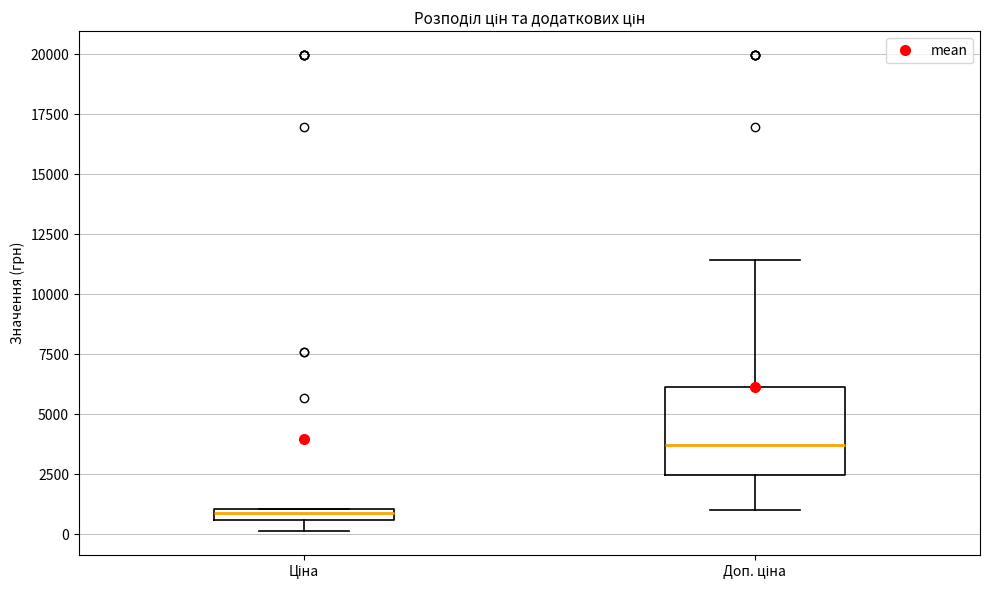

Which box's median line is the lowest?

Ціна